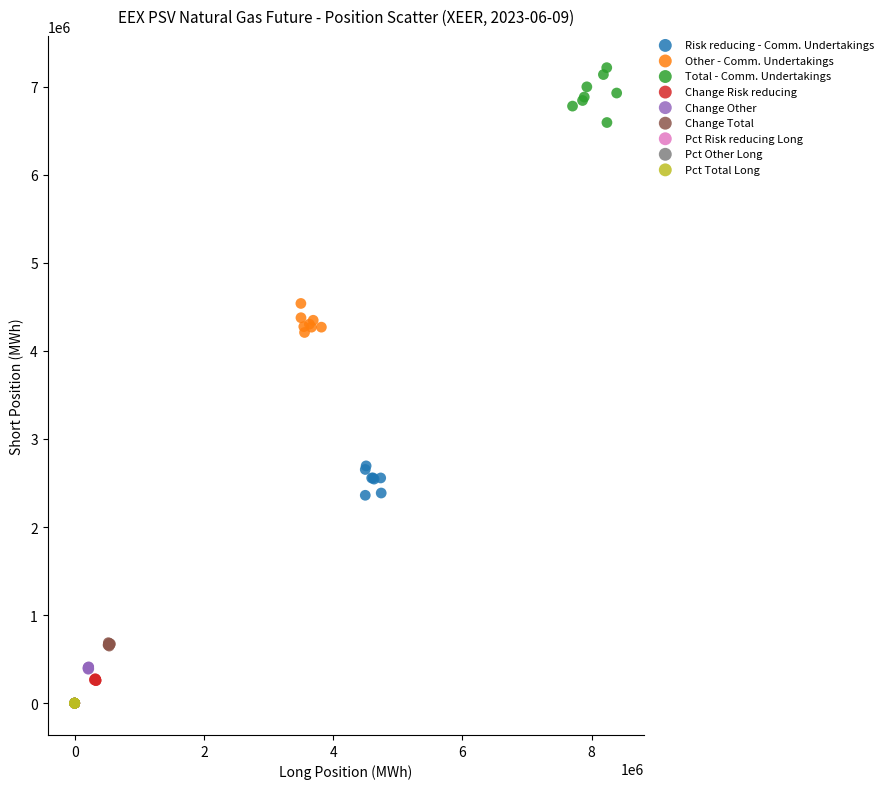

Which series contains the highest Y value?

Total - Comm. Undertakings